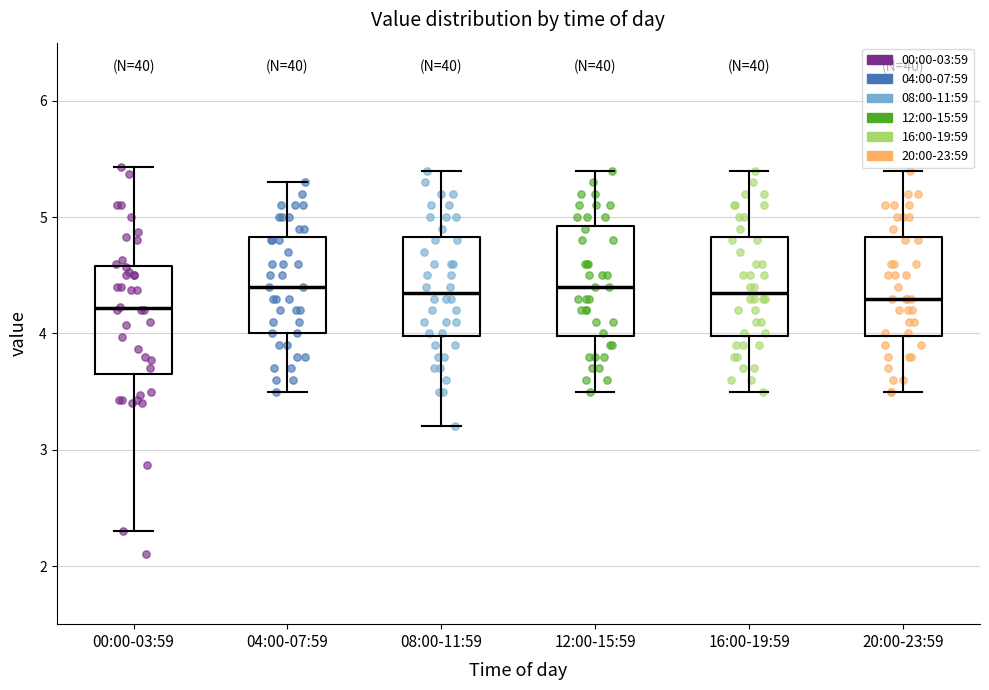

Reading left to right, transcribe this box plot: for each box, give where its median line is, the range the box spans, and where its two whiskers end, as read against the y-axis. The values are not printed on the chart, so give them approximately, as read against the axis.

00:00-03:59: median 4.2, box 3.7 to 4.6, whiskers 2.3 to 5.4
04:00-07:59: median 4.4, box 4.0 to 4.8, whiskers 3.5 to 5.3
08:00-11:59: median 4.4, box 4.0 to 4.8, whiskers 3.2 to 5.4
12:00-15:59: median 4.4, box 4.0 to 4.9, whiskers 3.5 to 5.4
16:00-19:59: median 4.4, box 4.0 to 4.8, whiskers 3.5 to 5.4
20:00-23:59: median 4.3, box 4.0 to 4.8, whiskers 3.5 to 5.4